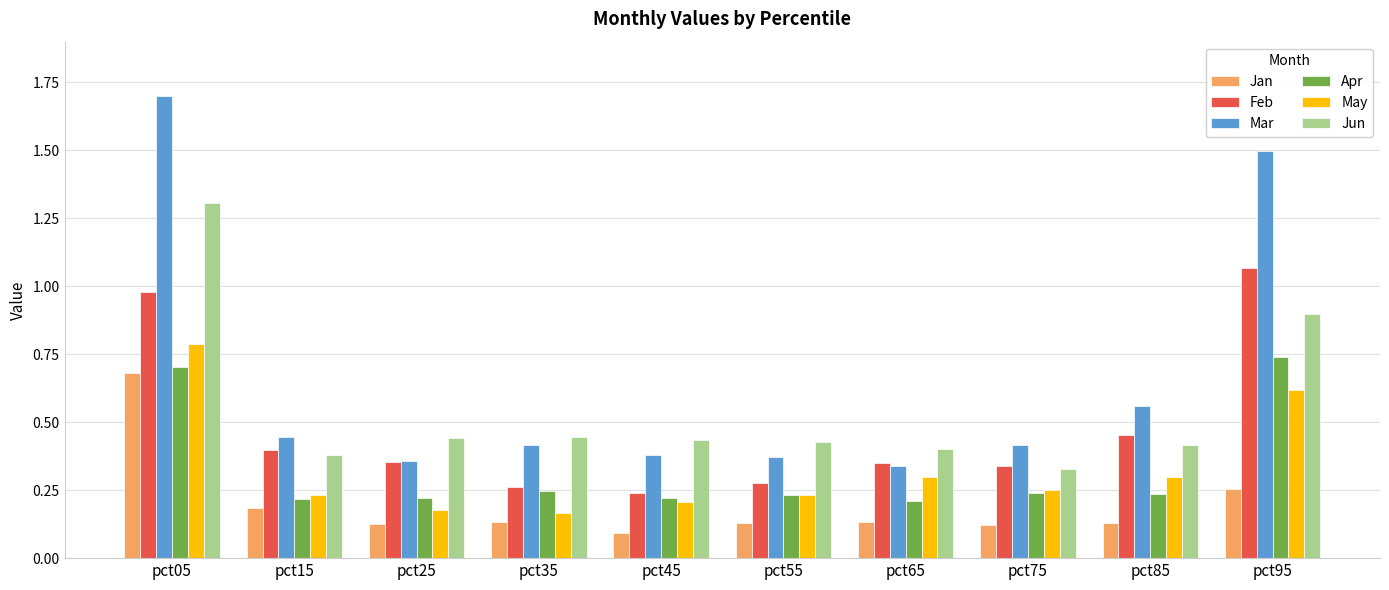

How many data points does each series have?

10